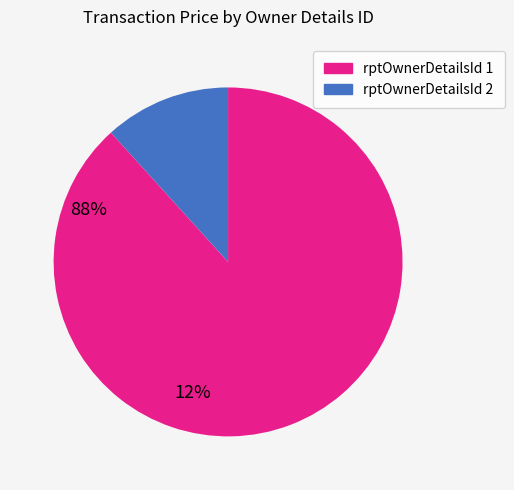

Is there any slice that represents more than half of the pie?

Yes